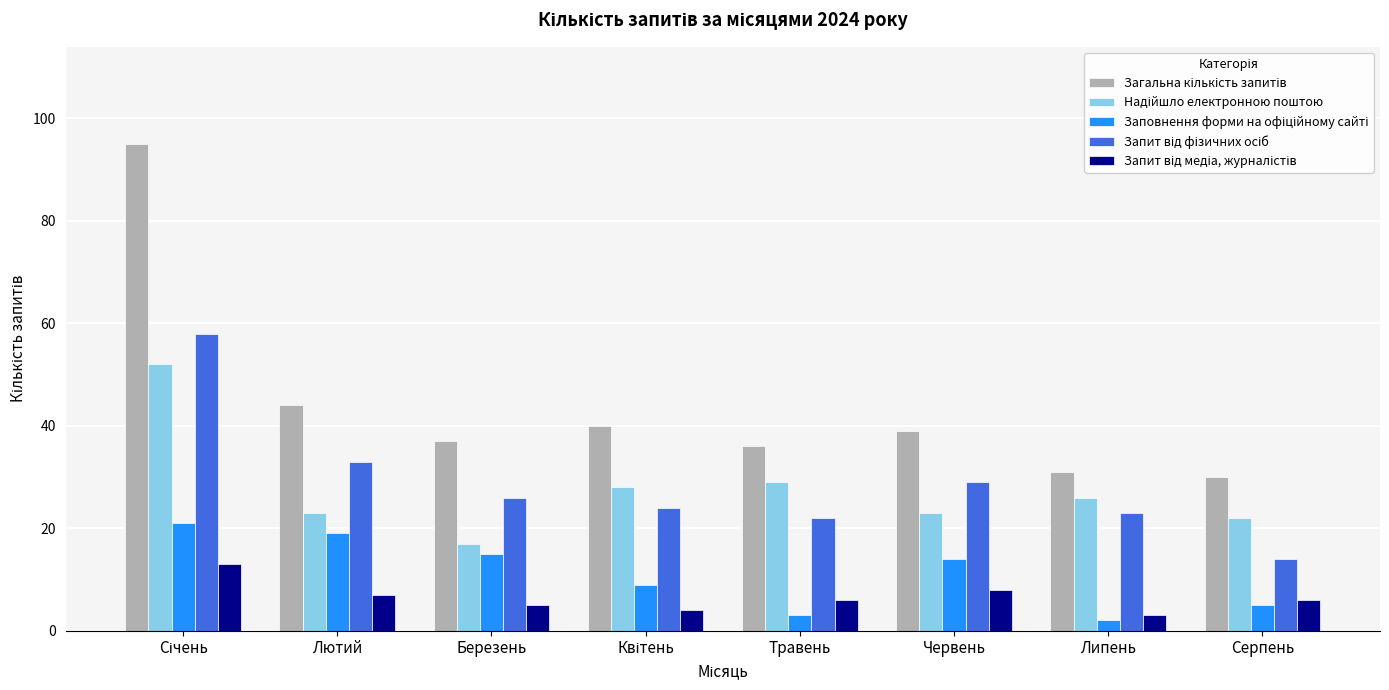

What is the maximum value shown in the chart?

95